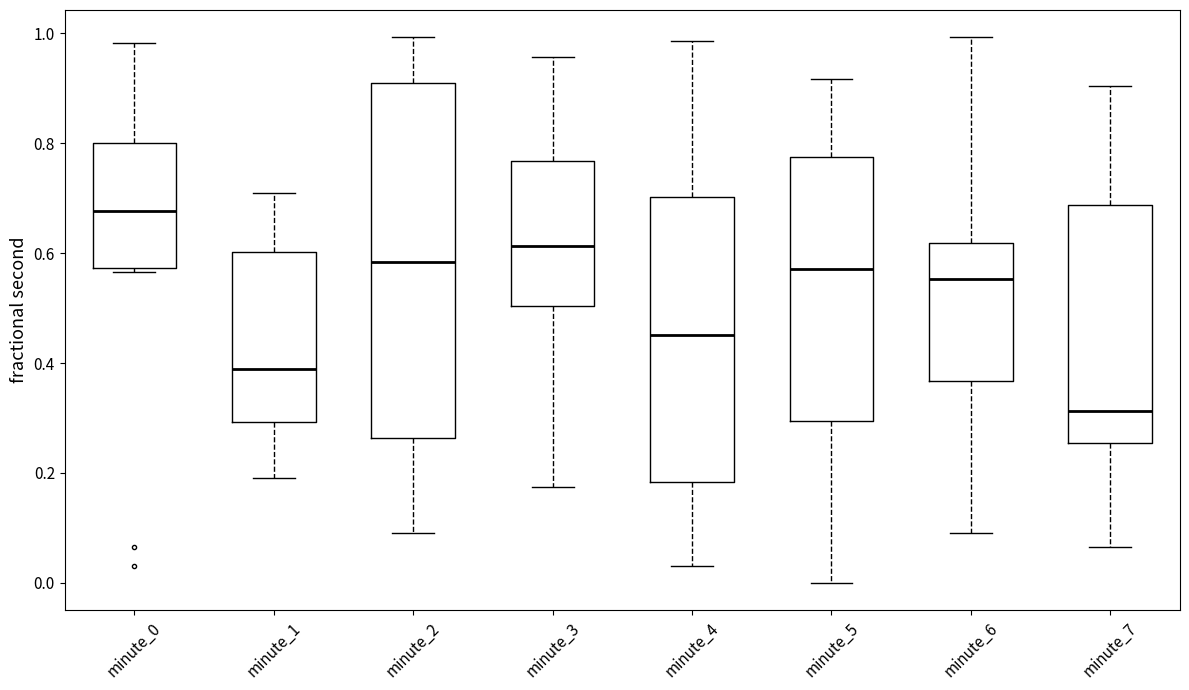

Reading left to right, transcribe this box plot: for each box, give where its median line is, the range the box spans, and where its two whiskers end, as read against the y-axis. The values are not printed on the chart, so give them approximately, as read against the axis.

minute_0: median 0.68, box 0.58 to 0.80, whiskers 0.56 to 0.98
minute_1: median 0.38, box 0.30 to 0.60, whiskers 0.20 to 0.70
minute_2: median 0.58, box 0.26 to 0.92, whiskers 0.10 to 1.00
minute_3: median 0.62, box 0.50 to 0.76, whiskers 0.18 to 0.96
minute_4: median 0.46, box 0.18 to 0.70, whiskers 0.04 to 0.98
minute_5: median 0.58, box 0.30 to 0.78, whiskers 0.00 to 0.92
minute_6: median 0.56, box 0.36 to 0.62, whiskers 0.10 to 1.00
minute_7: median 0.32, box 0.26 to 0.68, whiskers 0.06 to 0.90